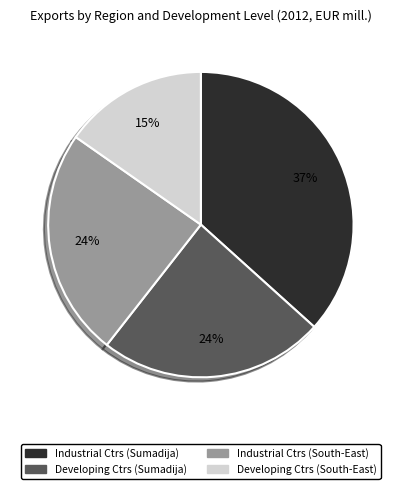

To the nearest percent, what is the average slice percentage?

25%